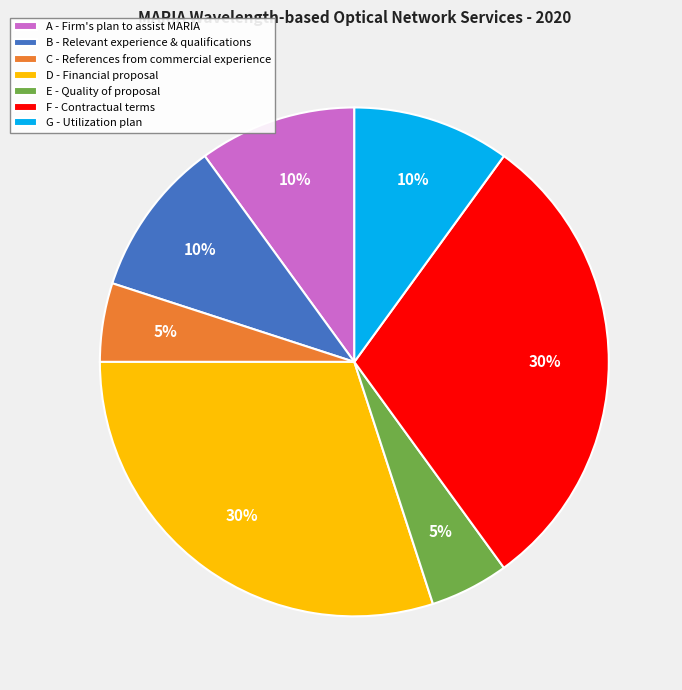

Is it true that G - Utilization plan is 2% of the pie?

False